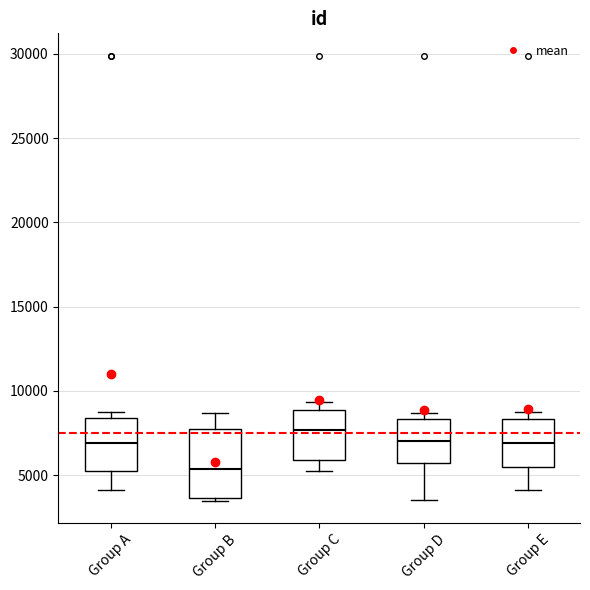

Comparing the boxes themselves (not the whiskers), which one is the tallest?

Group B